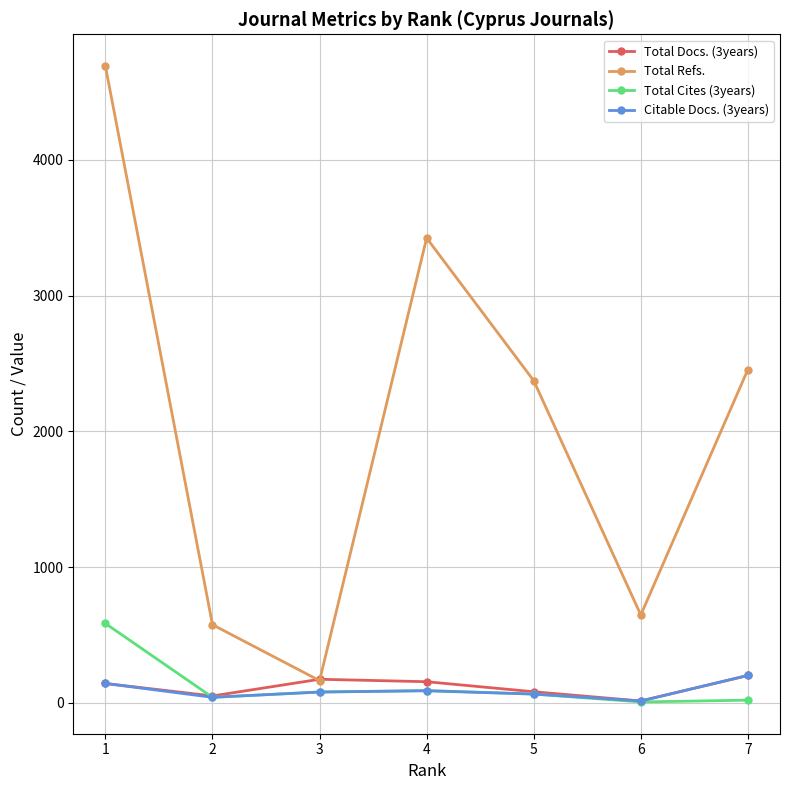

What is the value of the Total Docs. (3years) point at the 7th from the left?

202